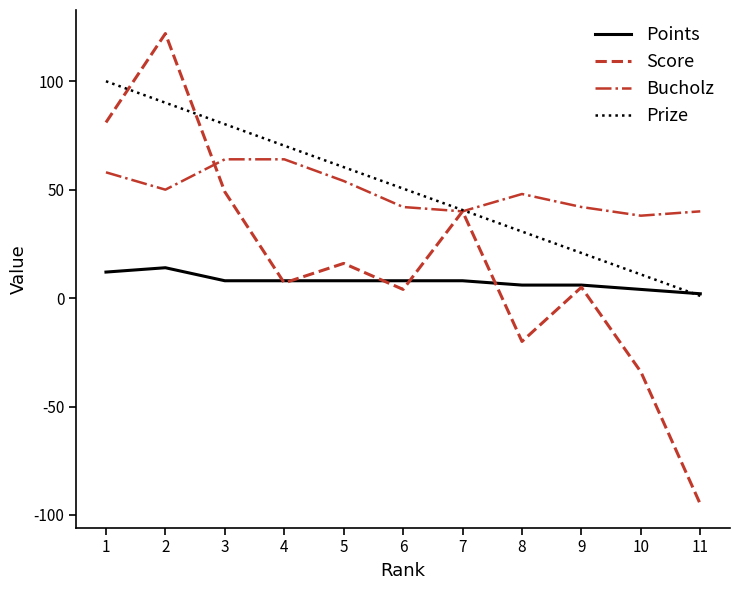

At 2, list the series in order from largest to smallest.

Score, Prize, Bucholz, Points